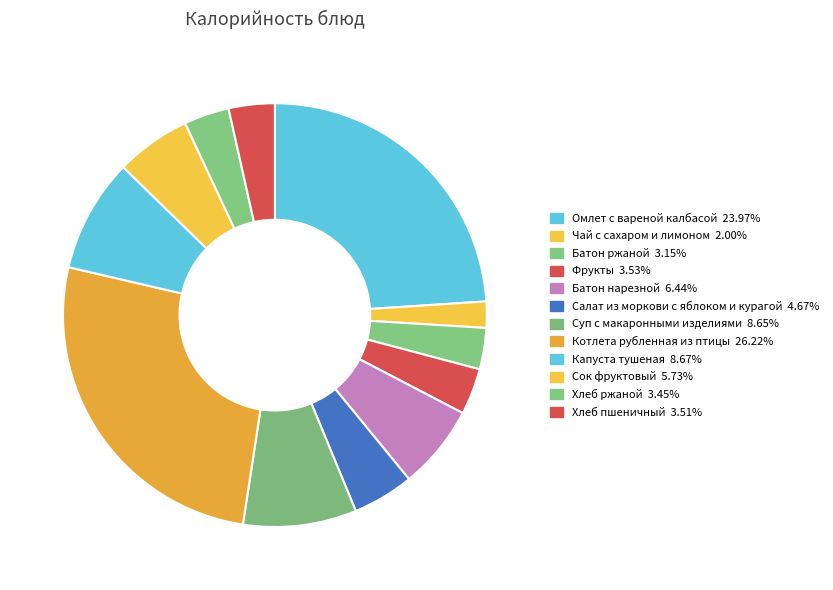

How many slices are in this pie chart?

12